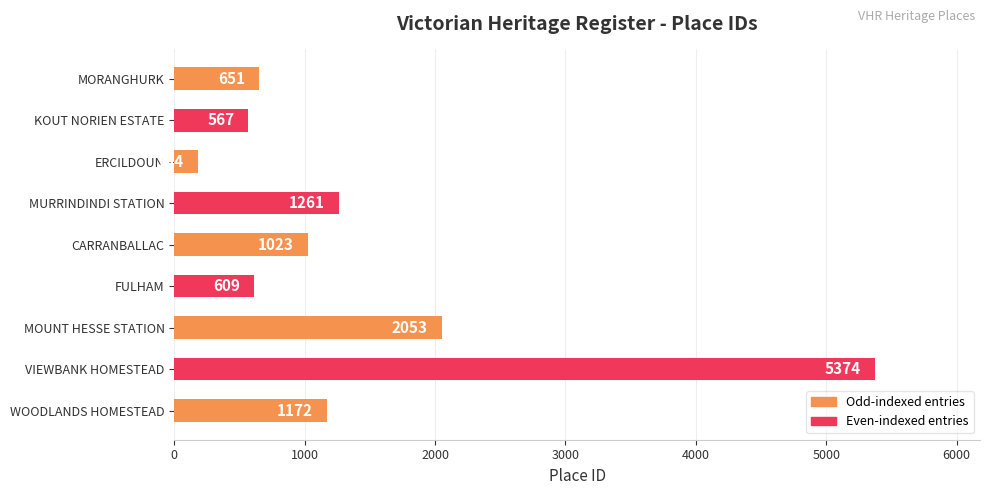

What is the change in value from MURRINDINDI STATION to FULHAM?

-652